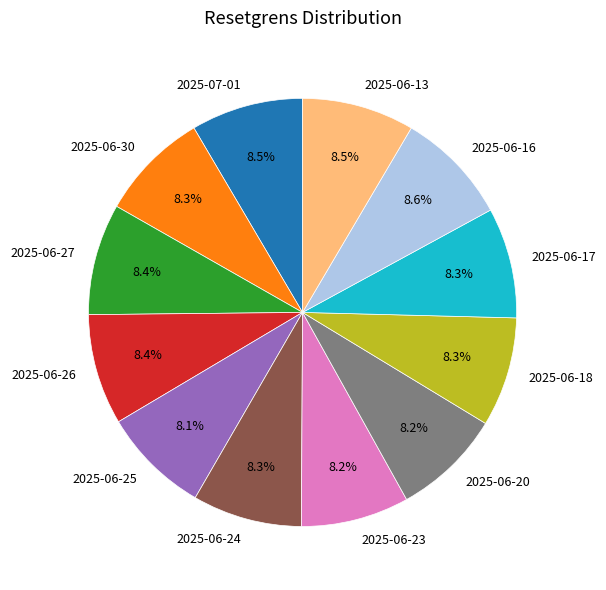

Is 2025-06-13 the majority of the pie?

No